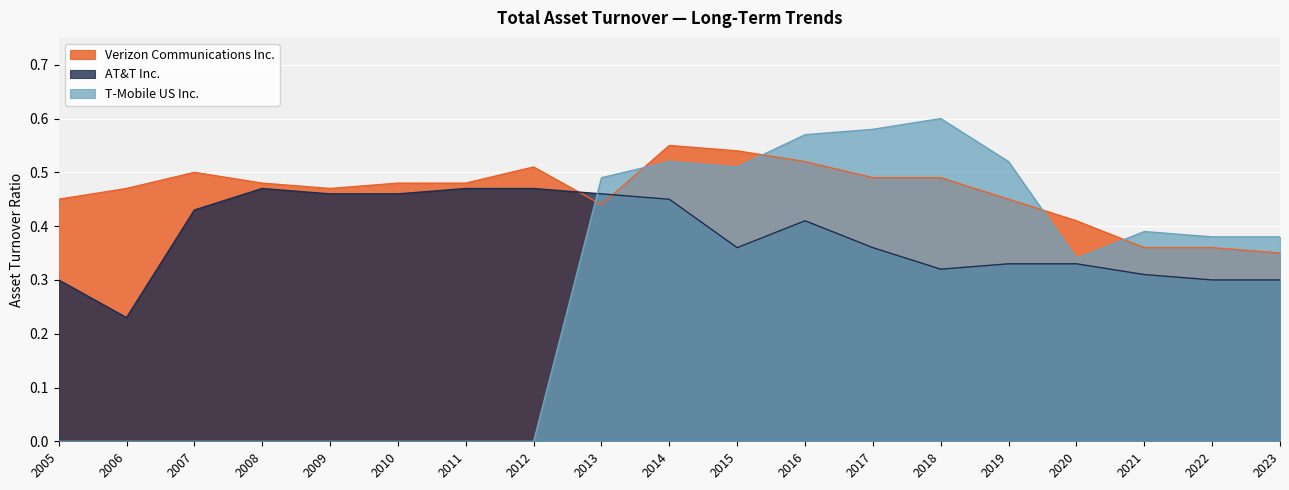

List the series in order of their peak value, lowest first.

AT&T Inc., Verizon Communications Inc., T-Mobile US Inc.